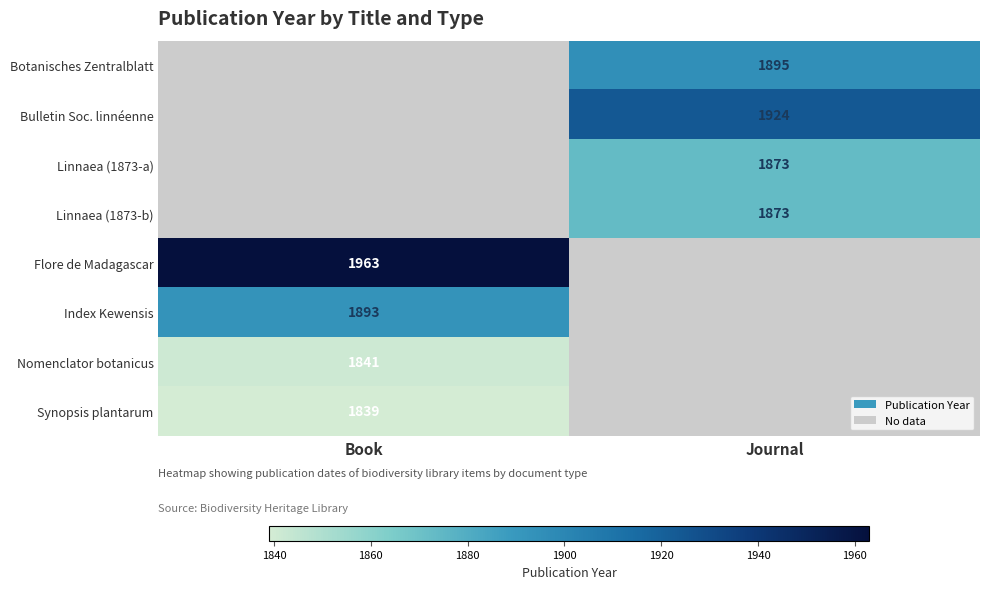

What is the maximum value shown in the chart?

1963.0